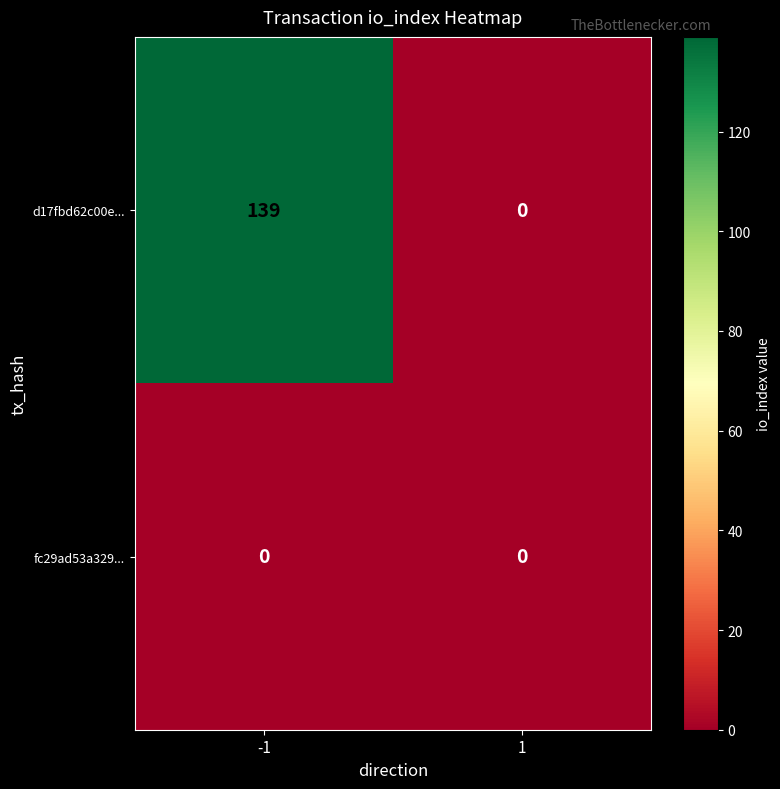

Reading left to right, transcribe all the data shown in this chart.

d17fbd62c00e...: -1=139	1=0
fc29ad53a329...: -1=0	1=0